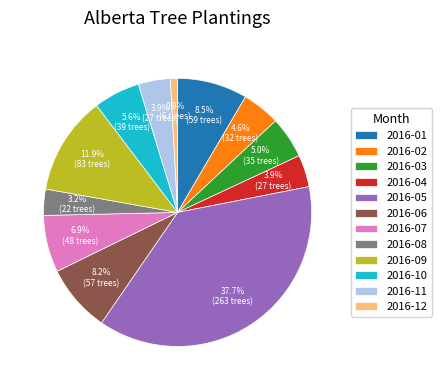

How many slices are in this pie chart?

12